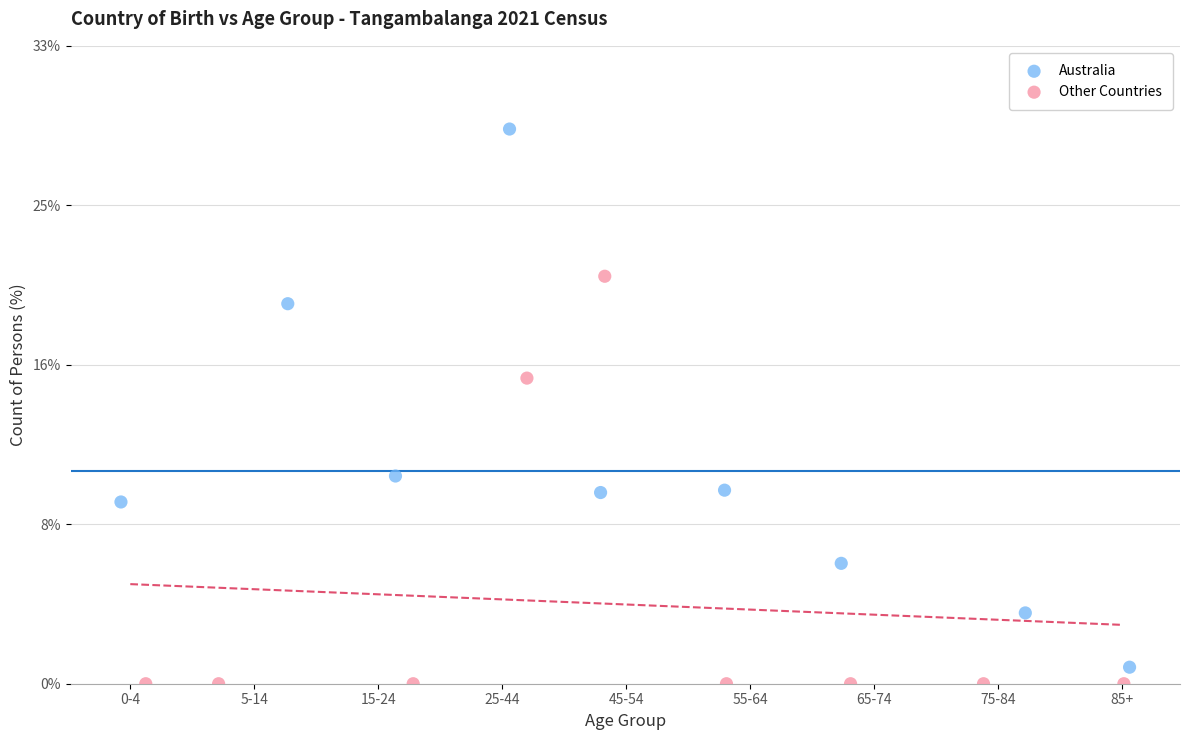

What are all the series names shown in the legend?

Australia, Other Countries